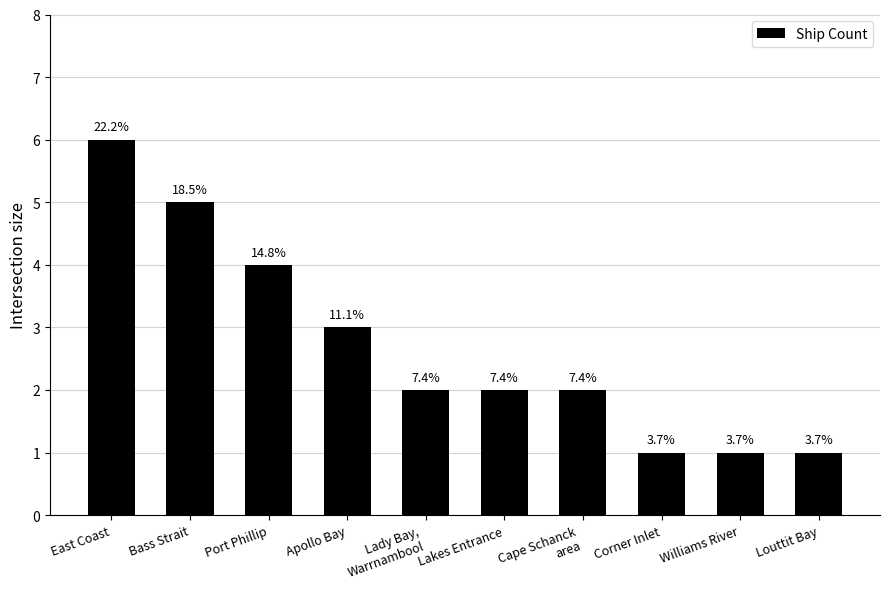

The chart shows a value of 3 at Apollo Bay. True or false?

True